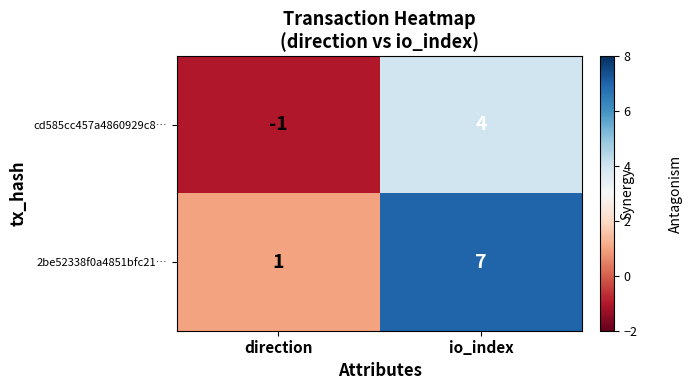

Which category has the lowest value in the 2be52338f0a4851bfc21… series?

direction